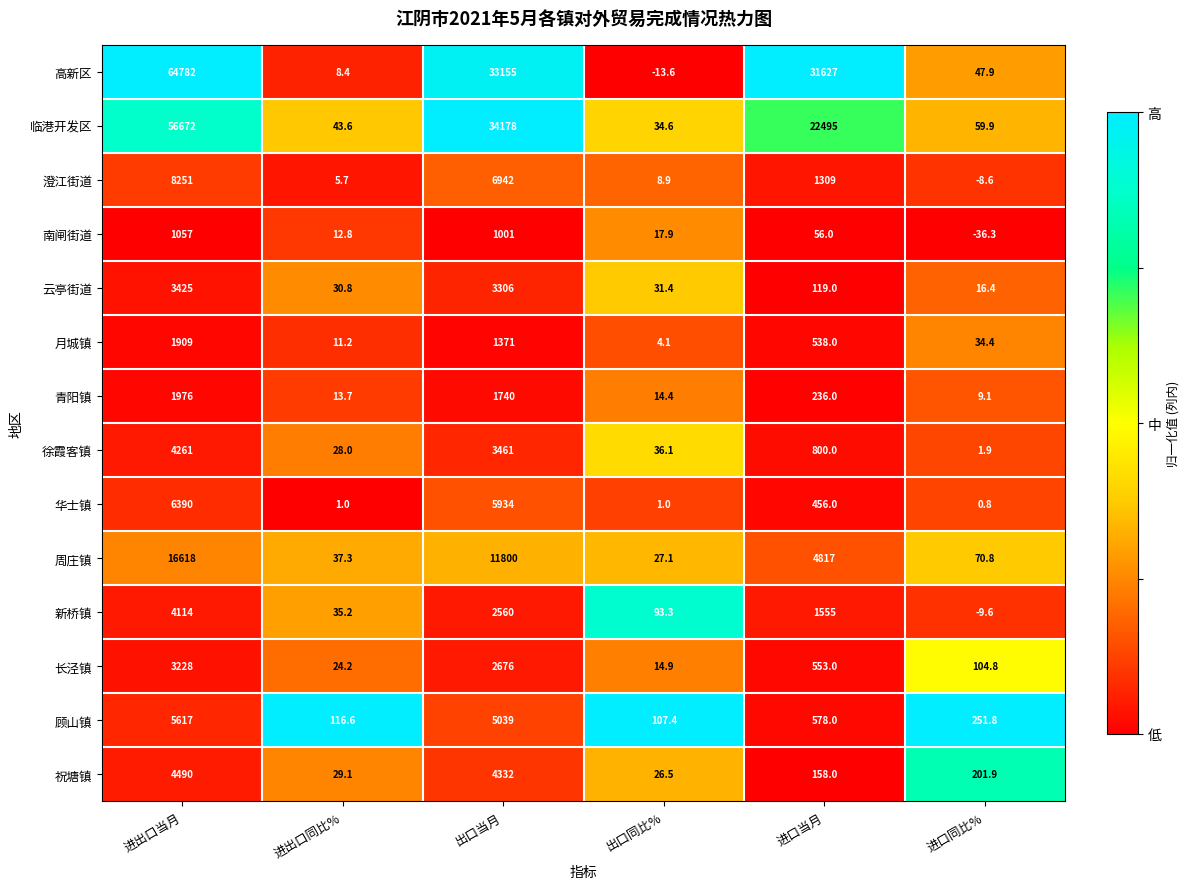

Rank the series by their maximum value, from highest to lowest.

高新区, 临港开发区, 周庄镇, 澄江街道, 华士镇, 顾山镇, 祝塘镇, 徐霞客镇, 新桥镇, 云亭街道, 长泾镇, 青阳镇, 月城镇, 南闸街道